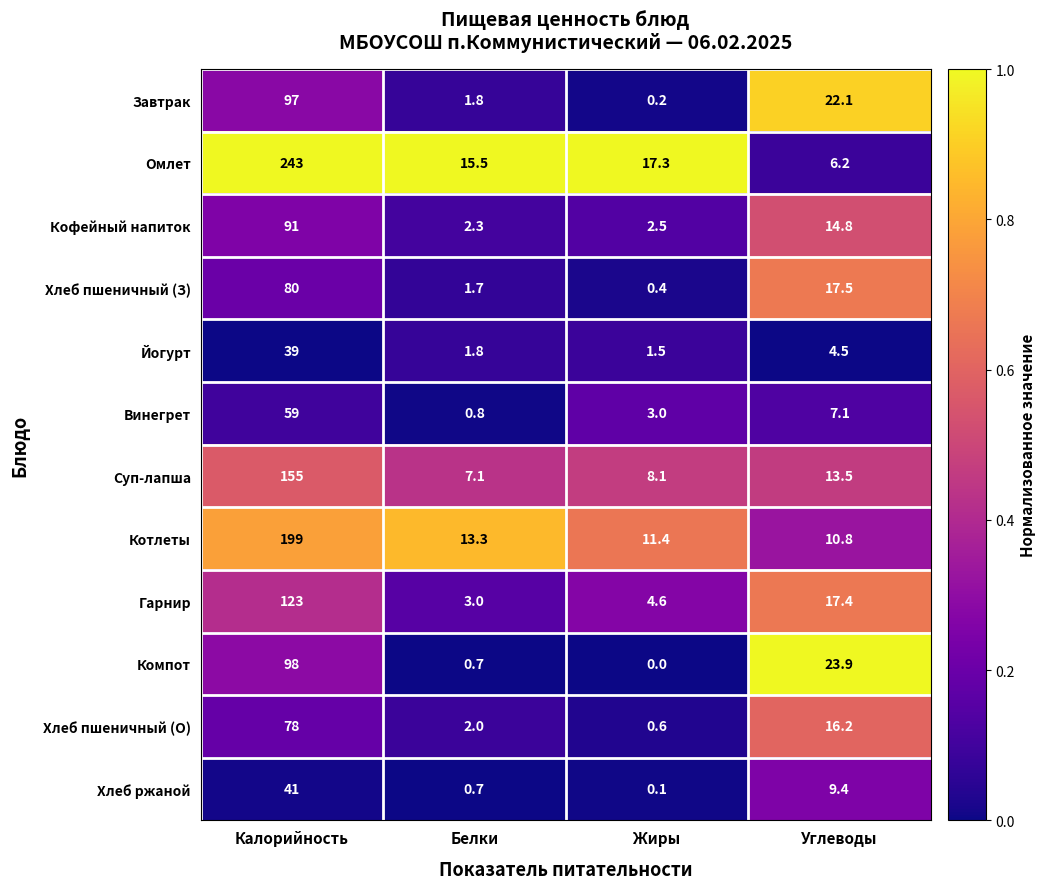

At which label does Гарнир first exceed 17?

Калорийность